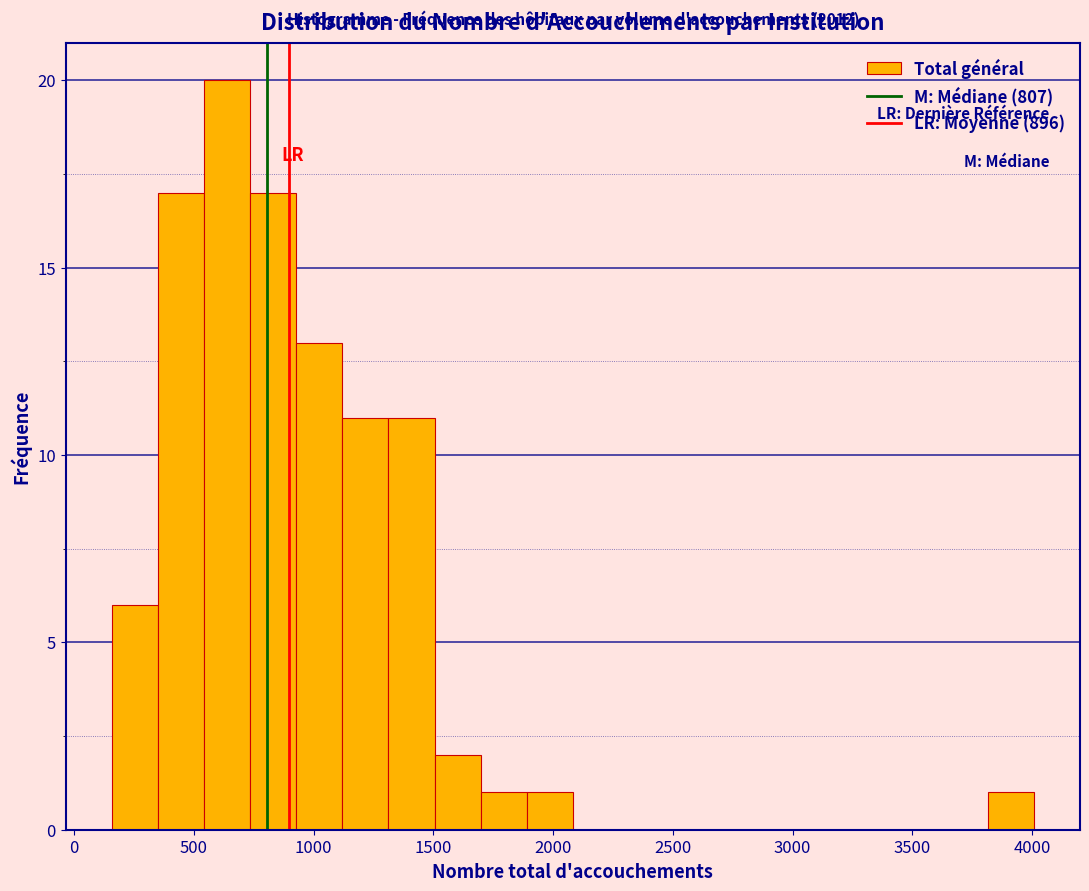

Read against the x-axis, roughly where is the centre of the tallest bar?

650